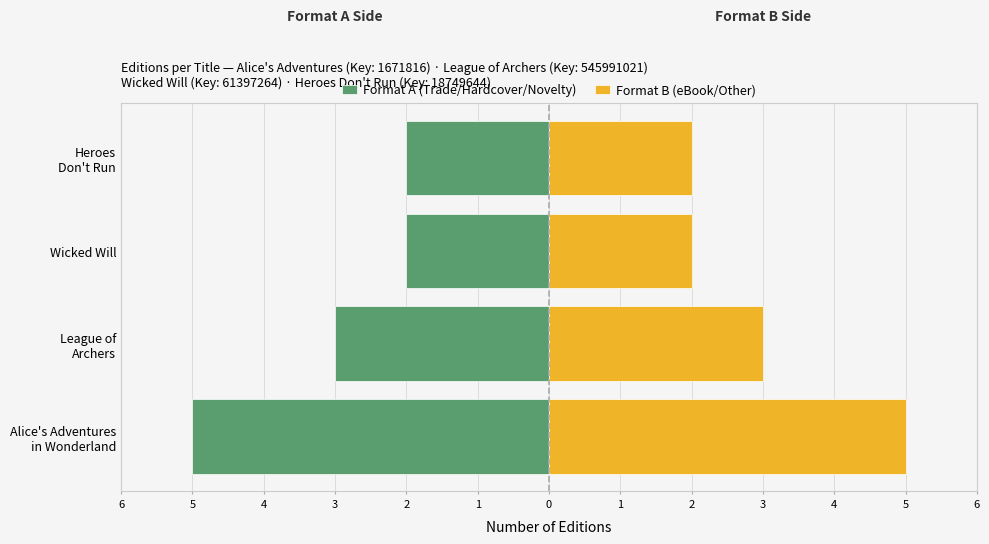

Count the number of categories in the chart.

4